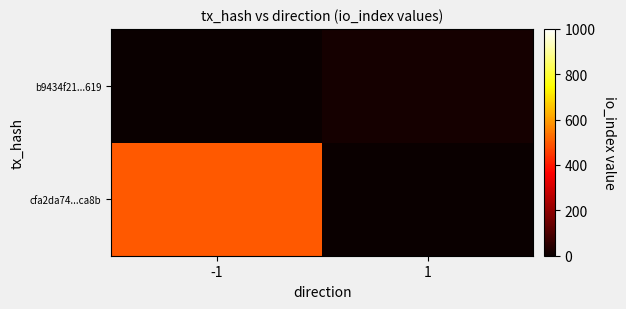

What is the total value across all series at -1?

498